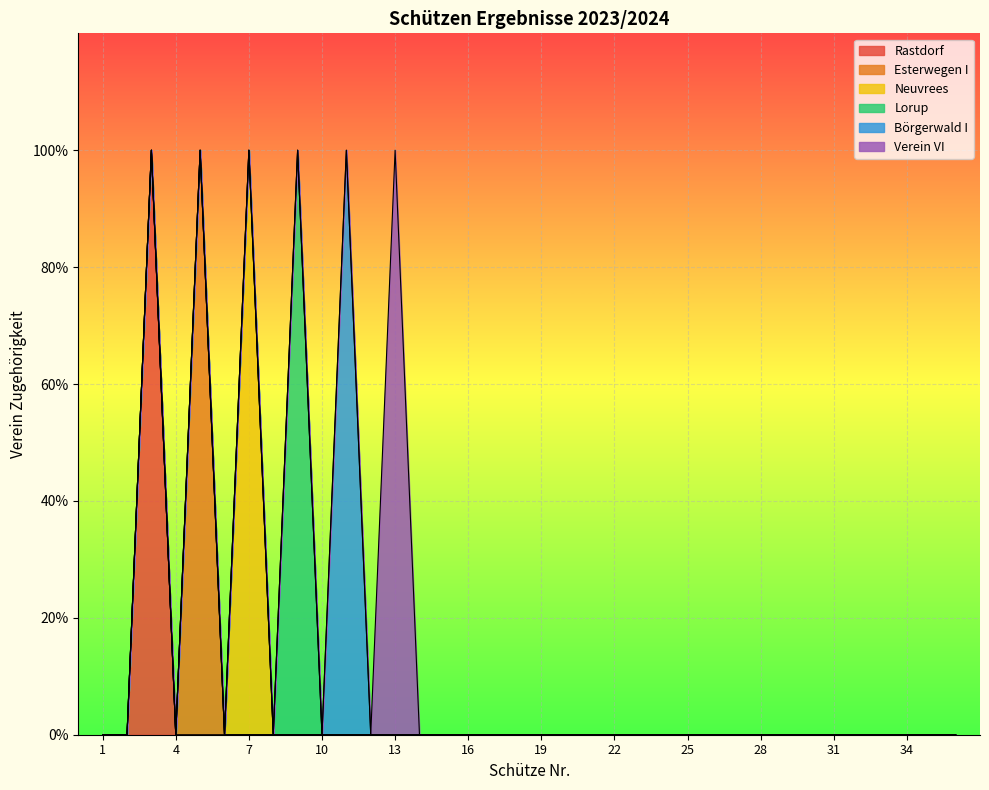

How many values in Verein VI are above zero?

1